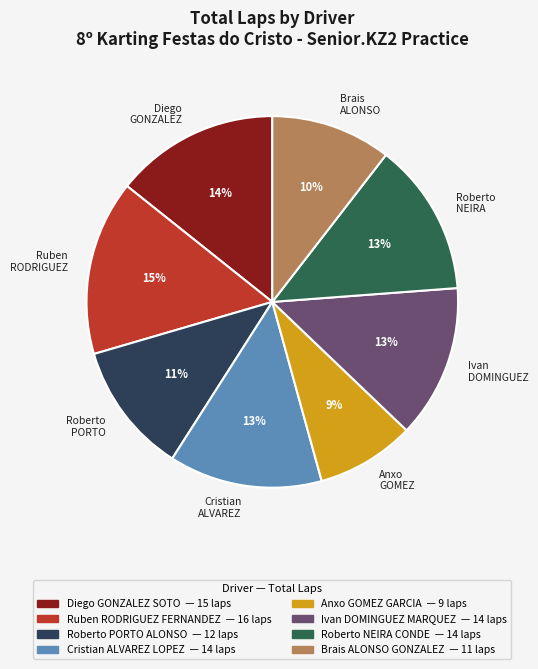

Which category has the biggest portion of the pie?

Ruben RODRIGUEZ